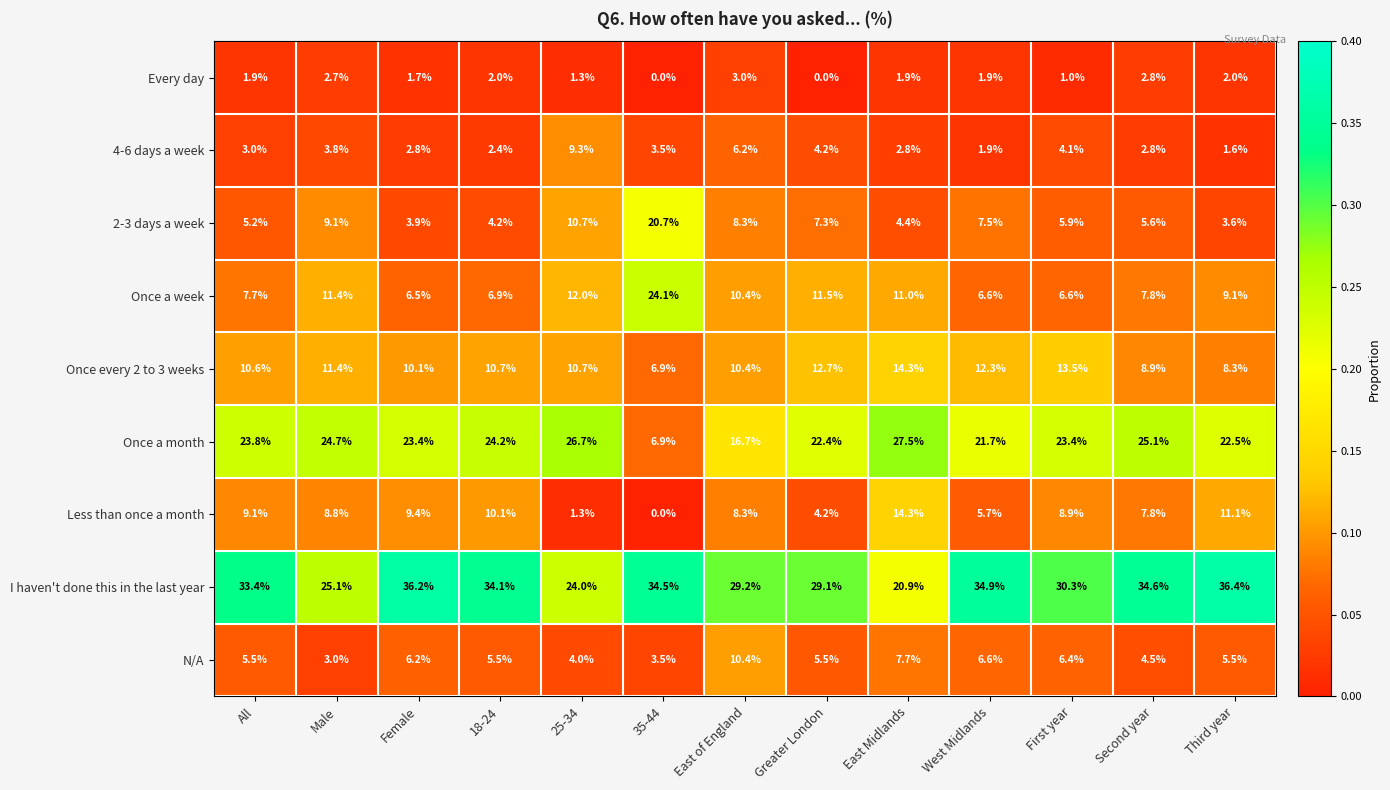

At which category is the sum across all series the highest?

East Midlands